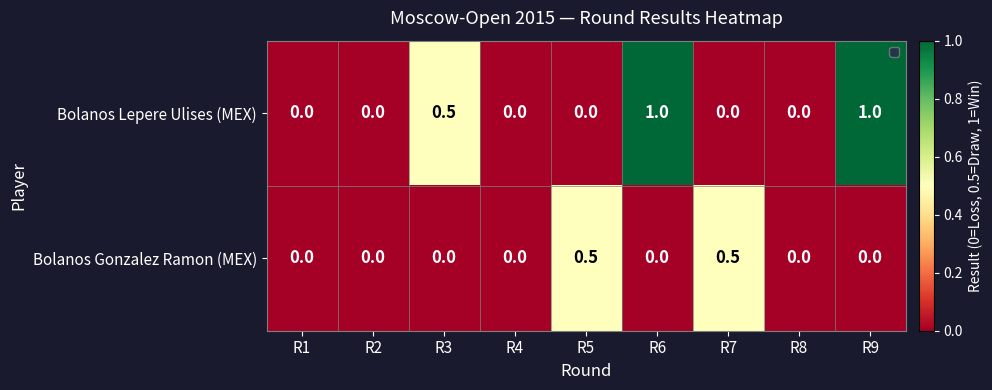

Count the number of data series in this chart.

2